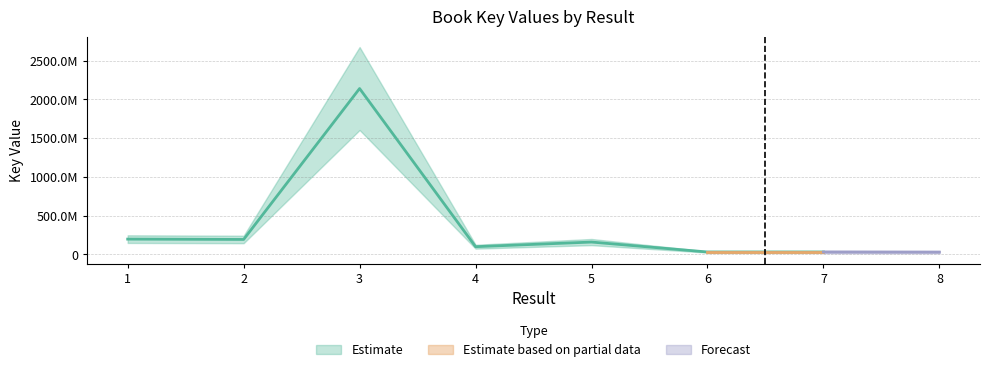

How many interior local peaks (higher than both neighbors) does the data have?

2